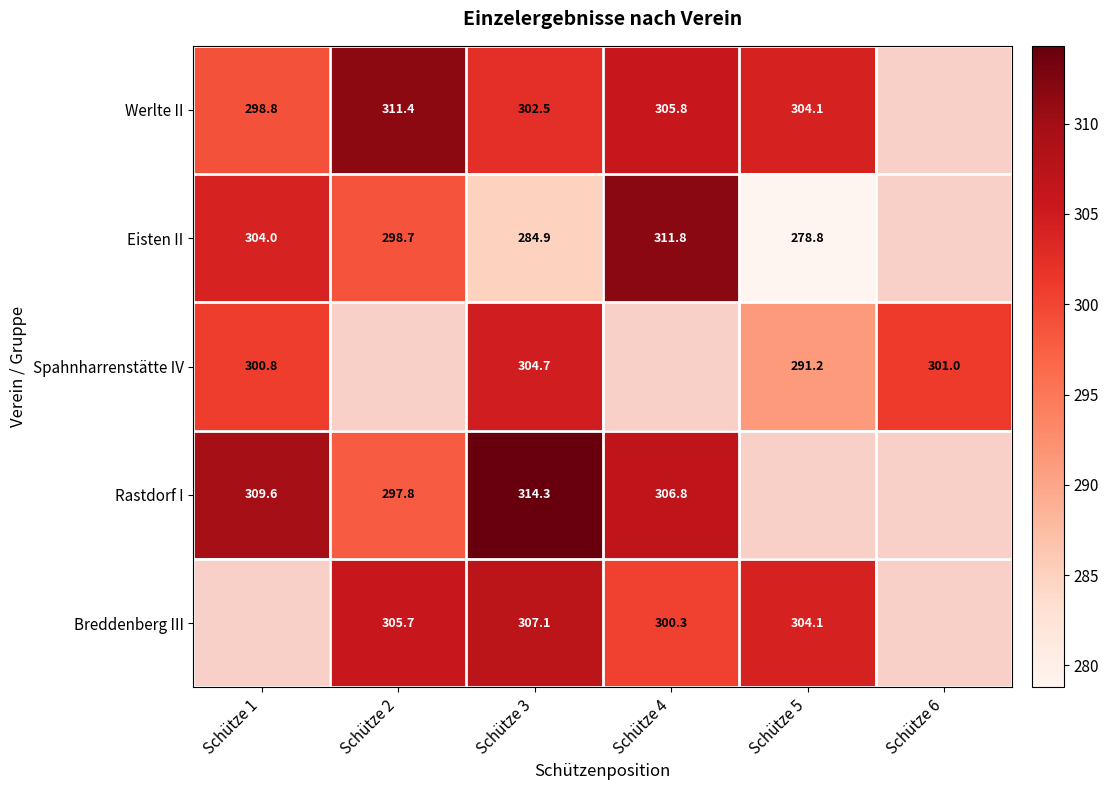

How many categories are shown in the chart?

6